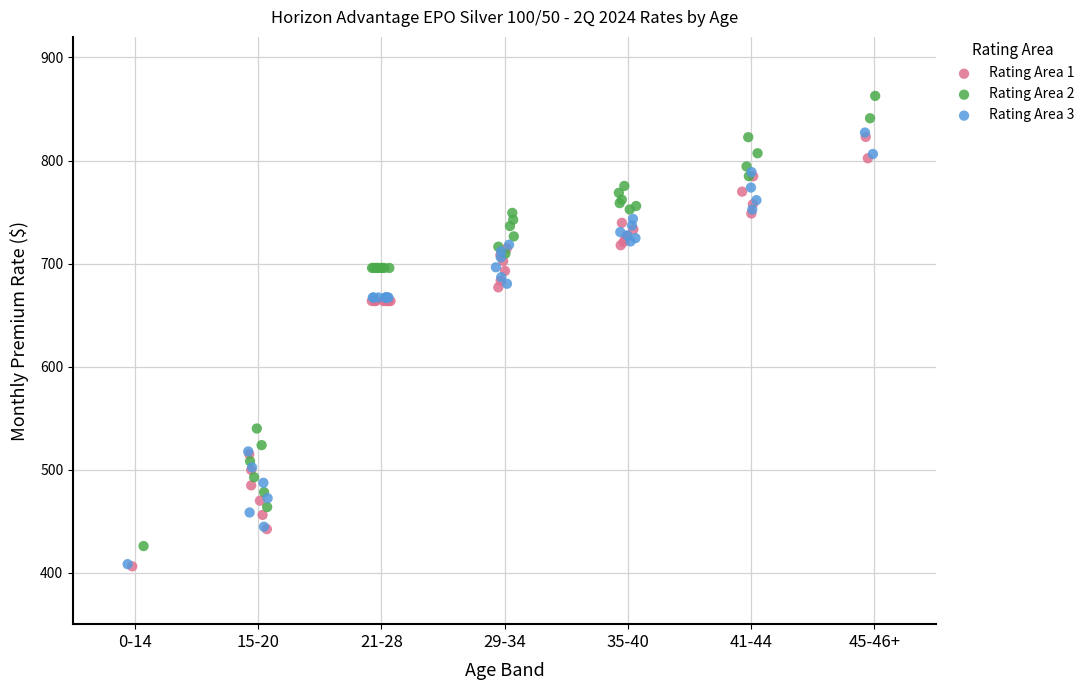

Which series reaches the maximum Y coordinate?

Rating Area 2